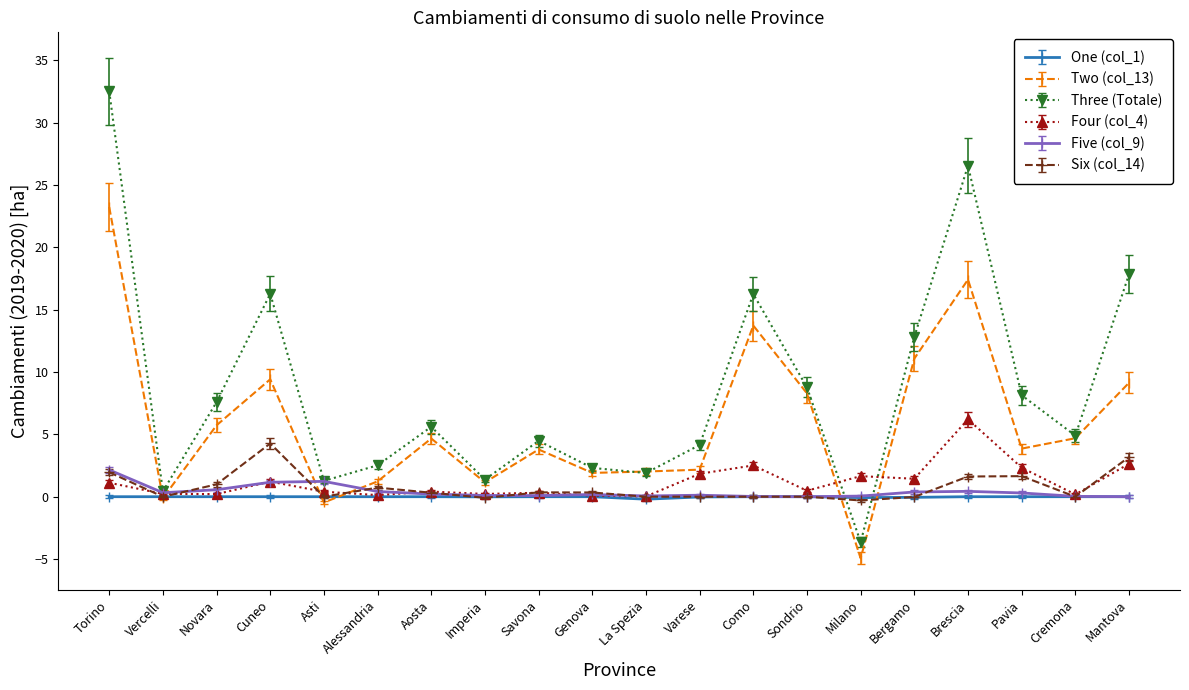

At which category does Three (Totale) reach its first local peak?

Cuneo